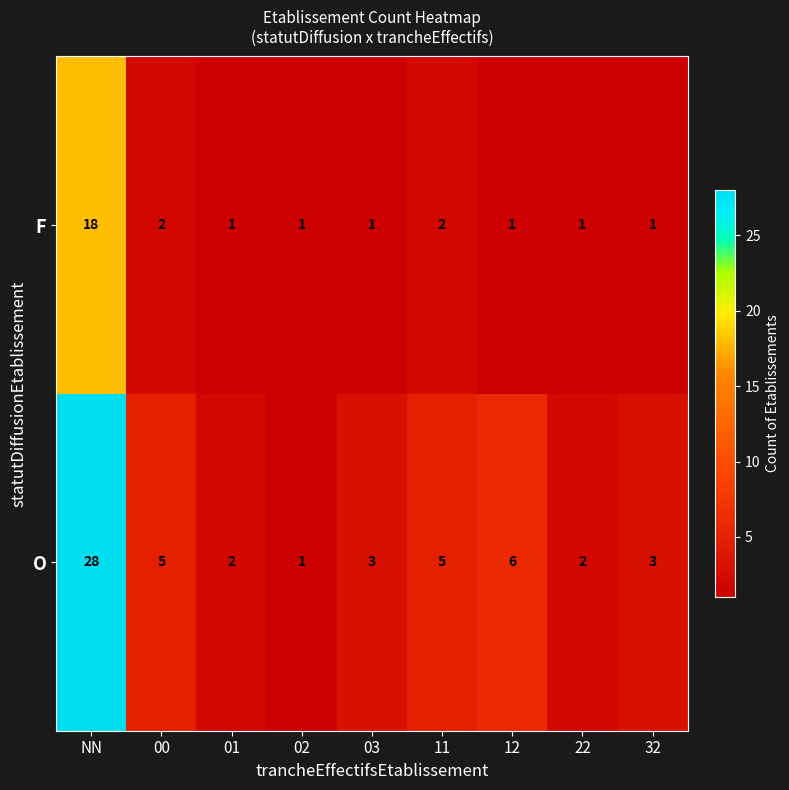

Reading right to left, list all the values displayed in this chart.

F: 32=1	22=1	12=1	11=2	03=1	02=1	01=1	00=2	NN=18
O: 32=3	22=2	12=6	11=5	03=3	02=1	01=2	00=5	NN=28